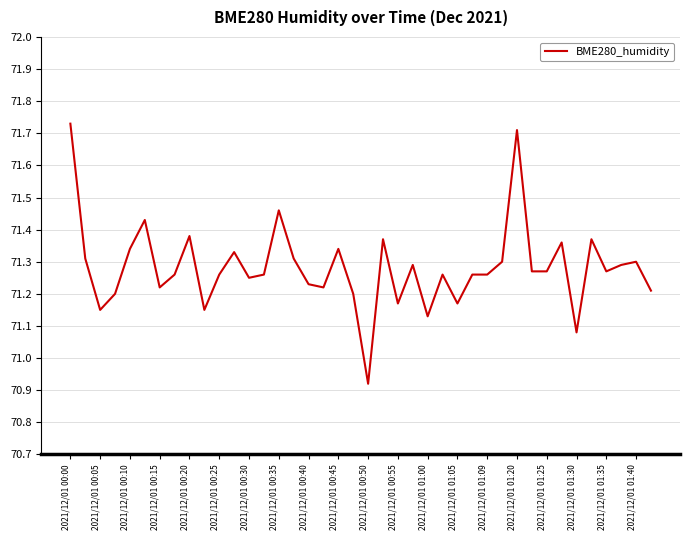

What is the difference between the maximum and minimum values?

0.8